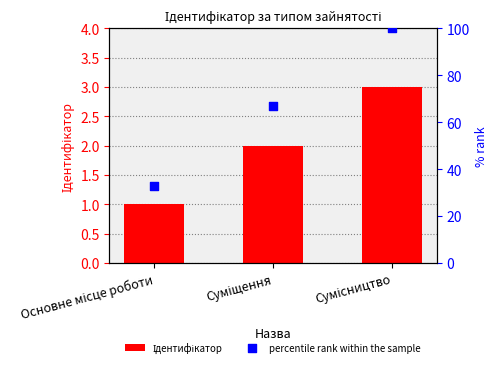

What are all the series names shown in the legend?

Ідентифікатор, percentile rank within the sample